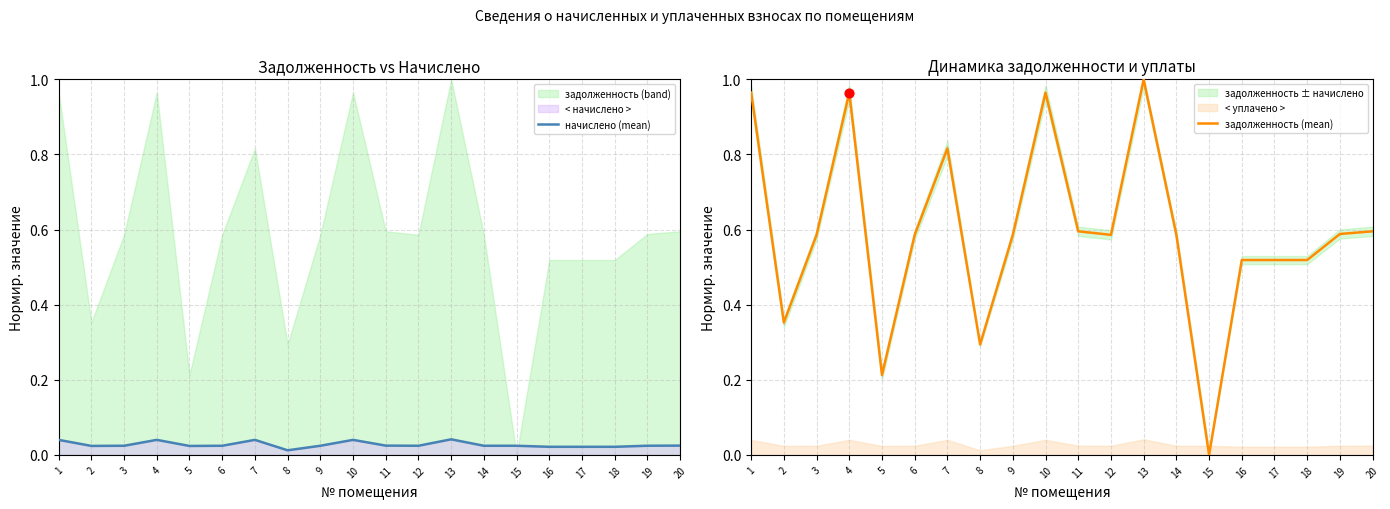

Is the value of начислено (mean) at 15 greater than the value of задолженность (mean) at 6?

No